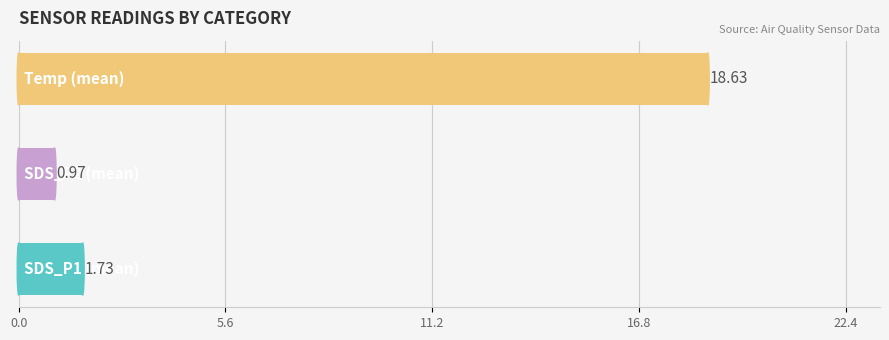

How many bars are there in total?

3